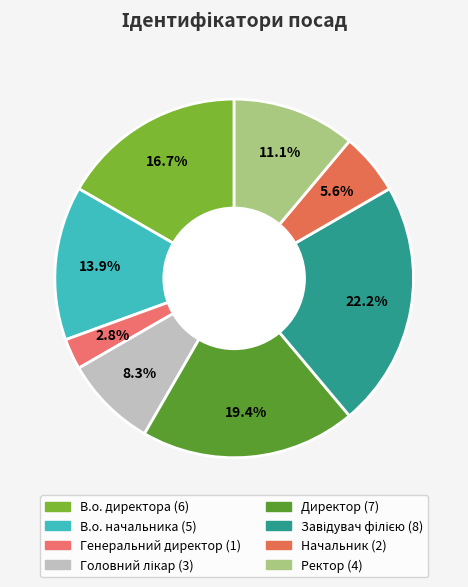

How many segments does this pie chart have?

8